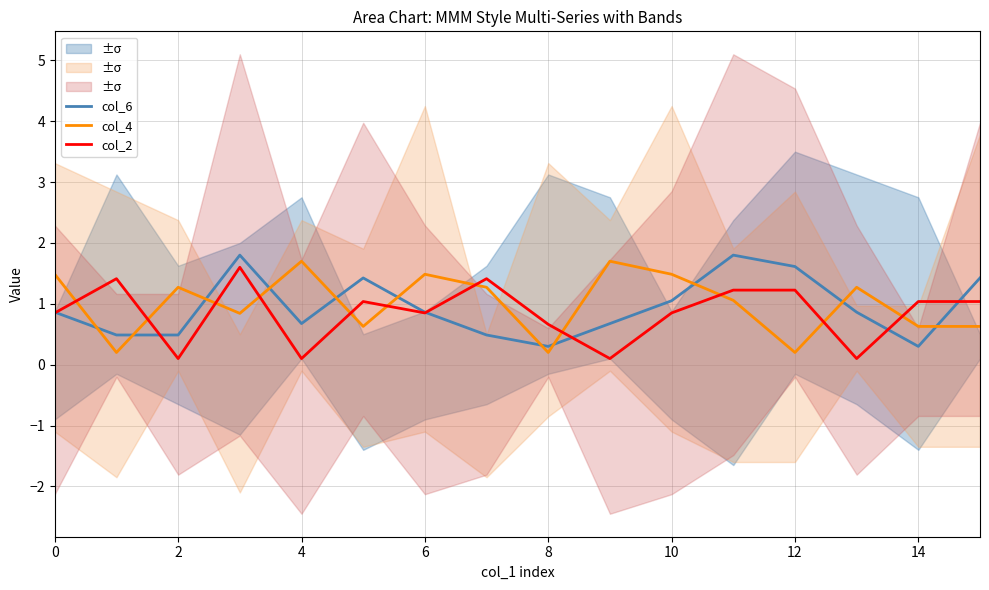

True or false: col_4 and col_2 cross at least once.

True